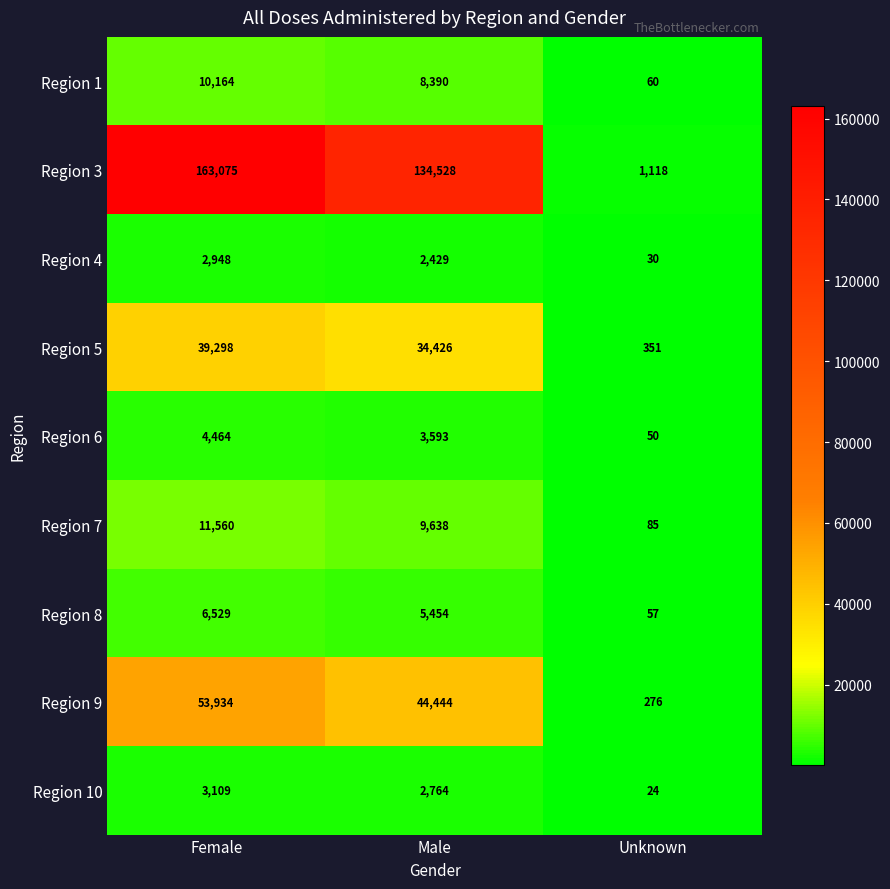

At which category does the chart reach its minimum across all series?

Unknown